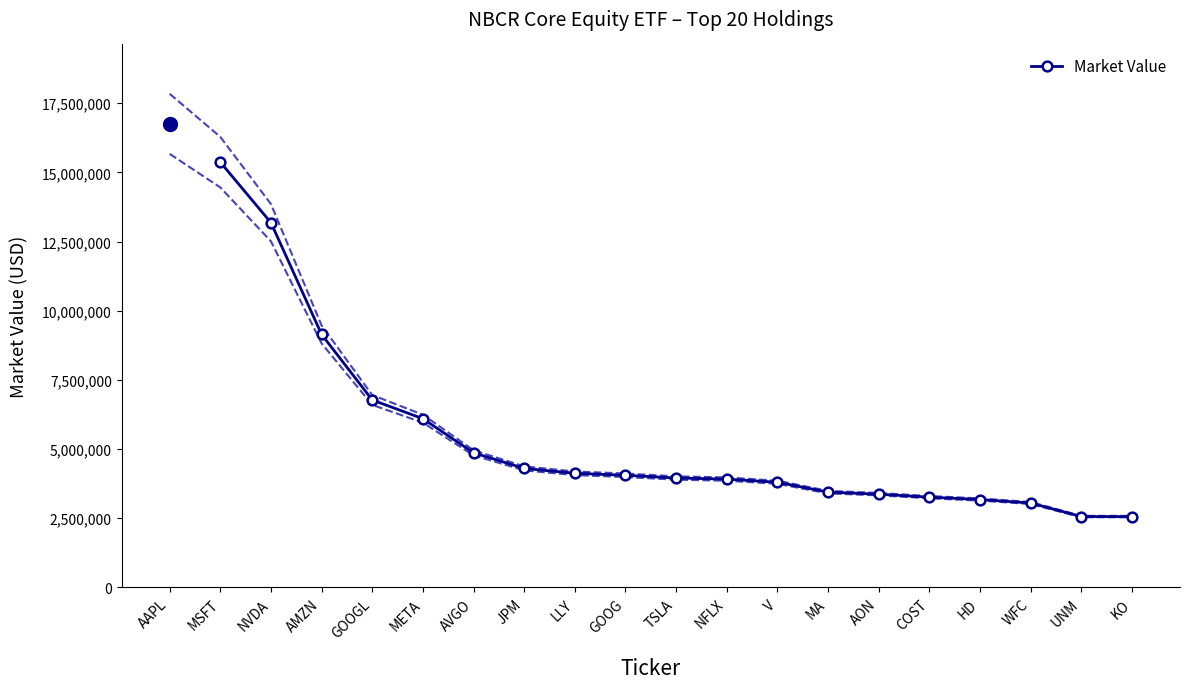

What is the highest value of the Market Value series?

15369289.8